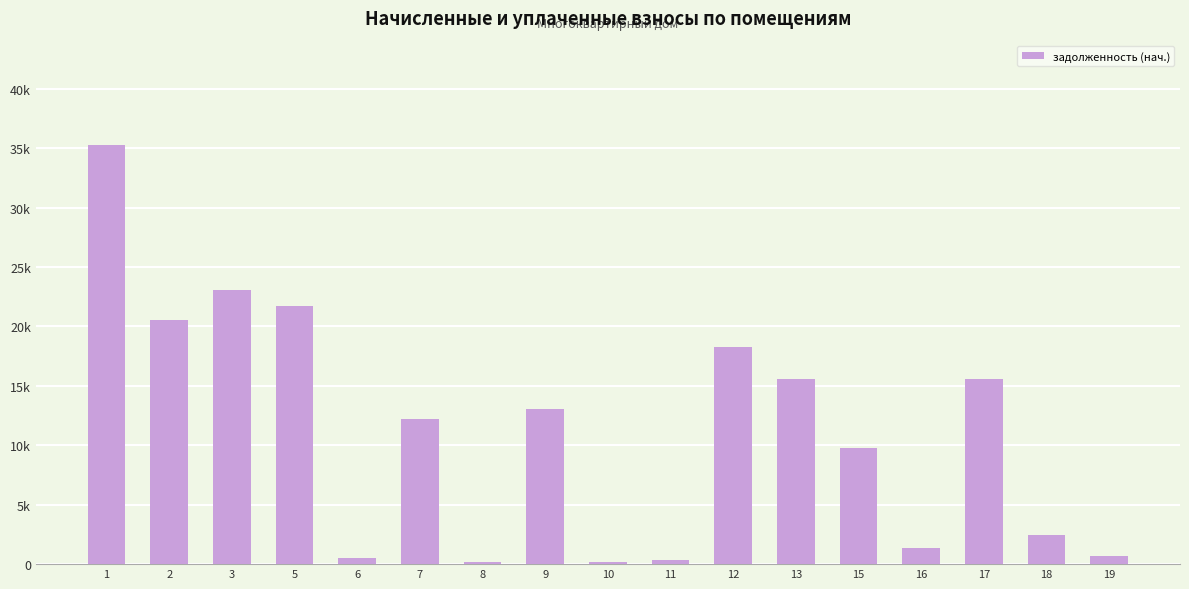

Are the bars horizontal?

No